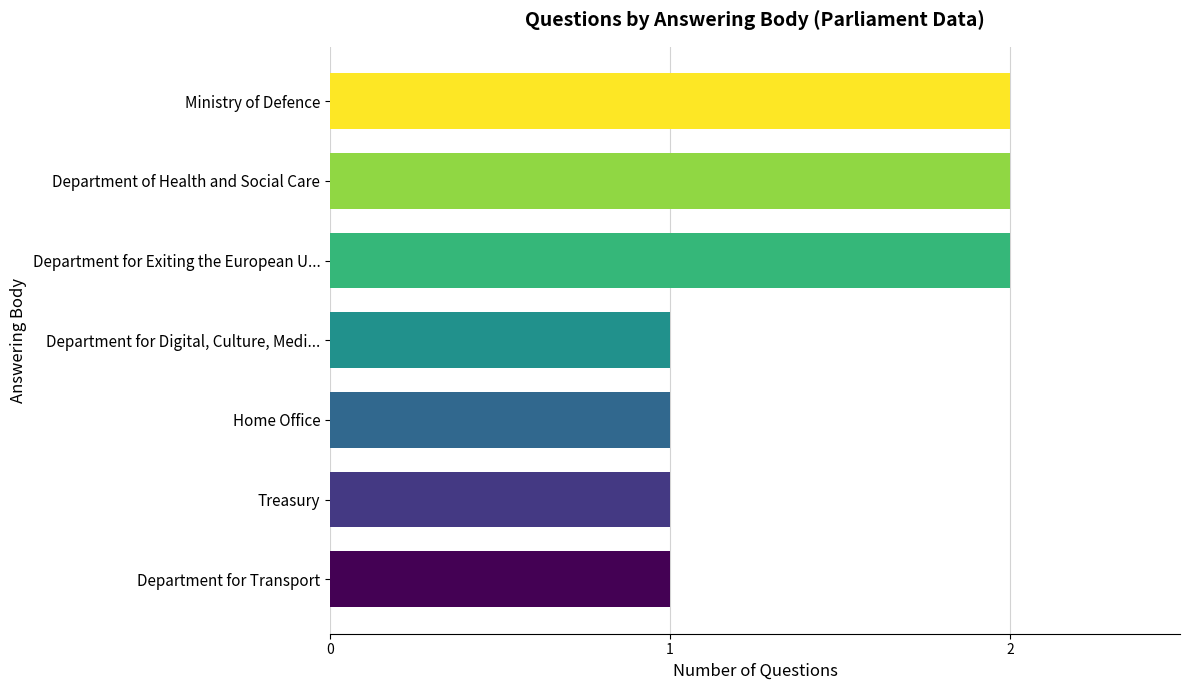

The chart shows a value of 1 at Home Office. True or false?

True